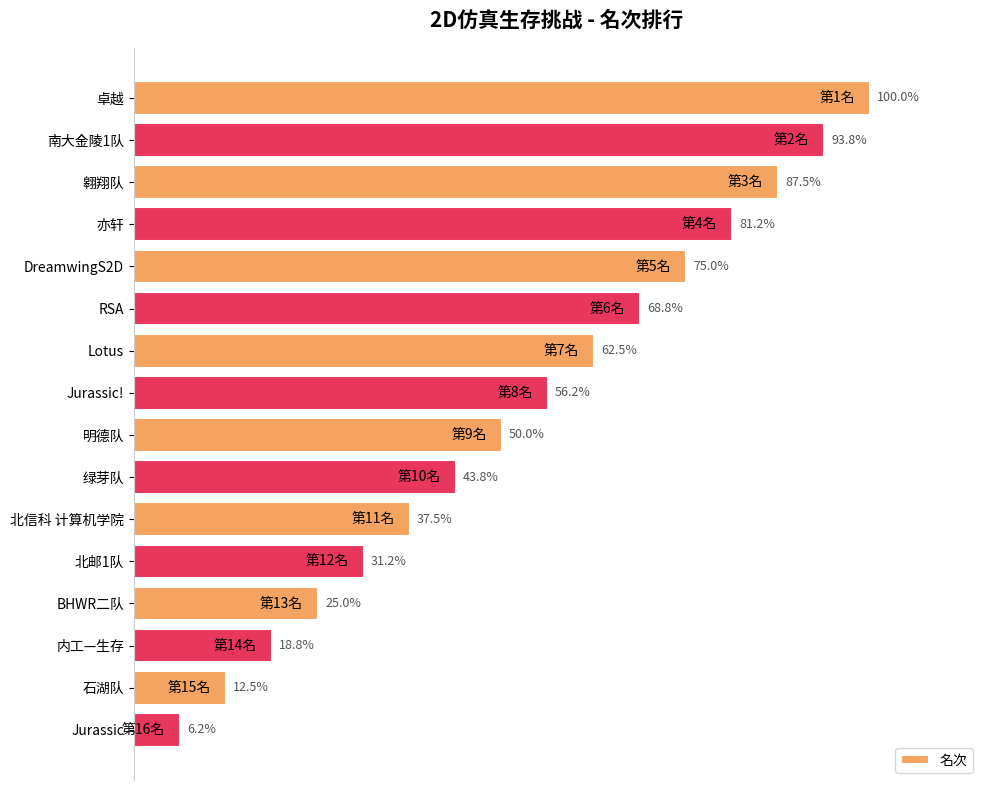

What is the label of the 16th bar from the bottom?

卓越